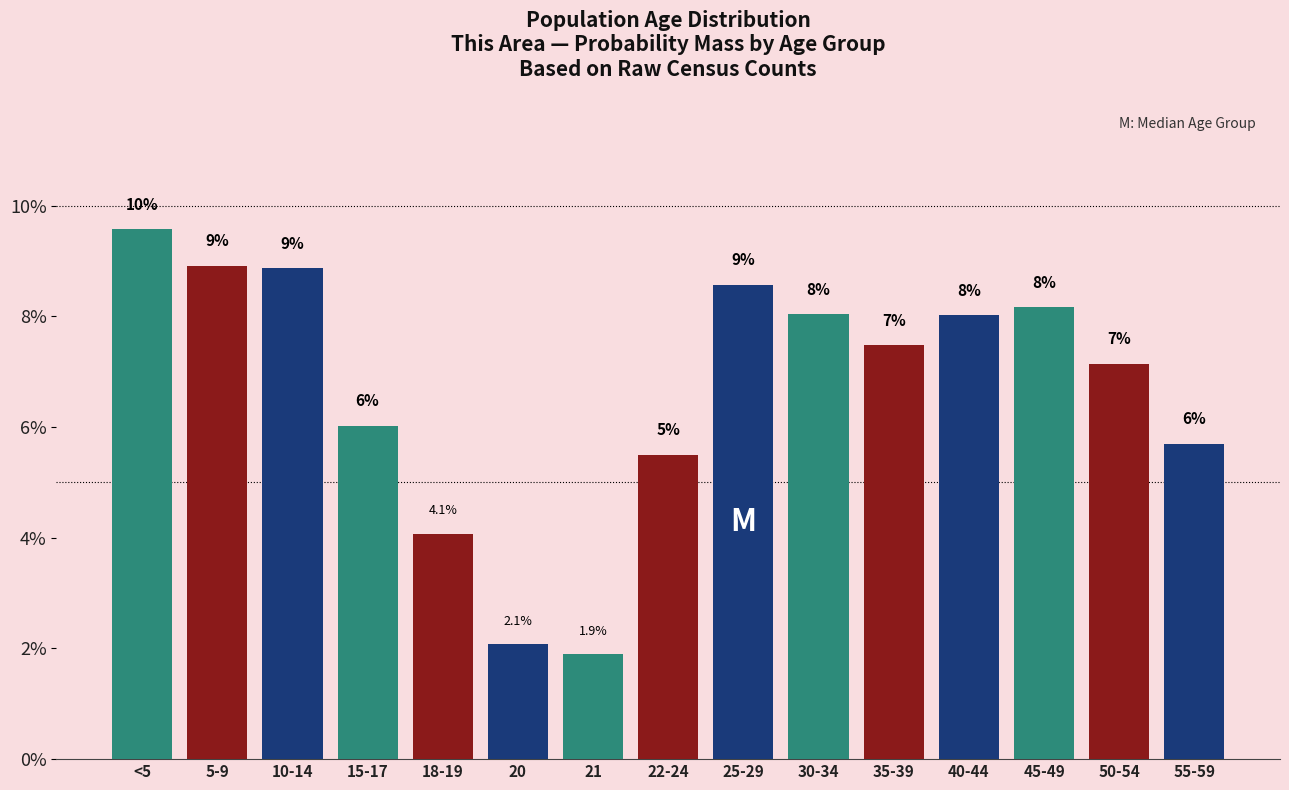

Between 50-54 and 20, which is larger?

50-54